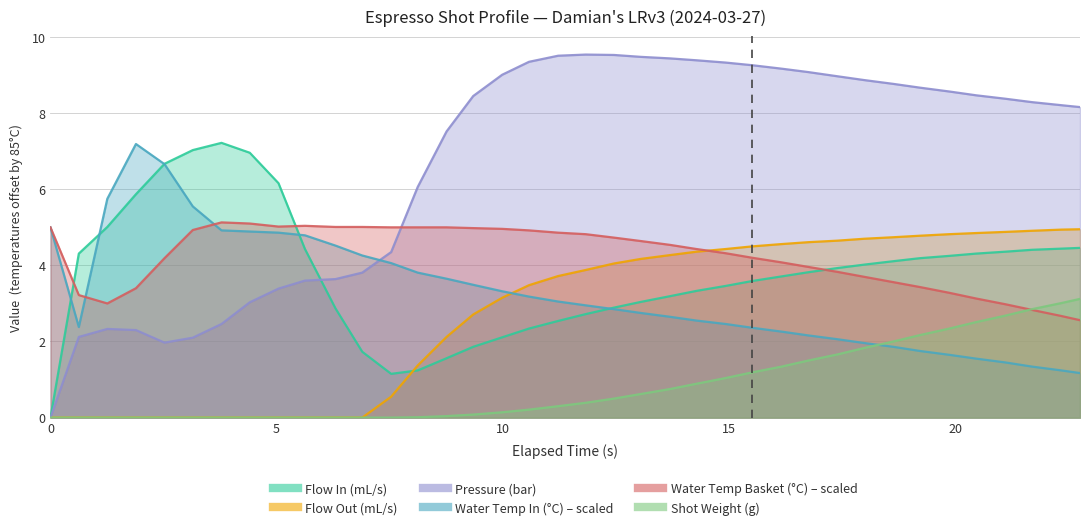

What are all the series names shown in the legend?

Flow In (mL/s), Flow Out (mL/s), Pressure (bar), Water Temp In (°C) – scaled, Water Temp Basket (°C) – scaled, Shot Weight (g)